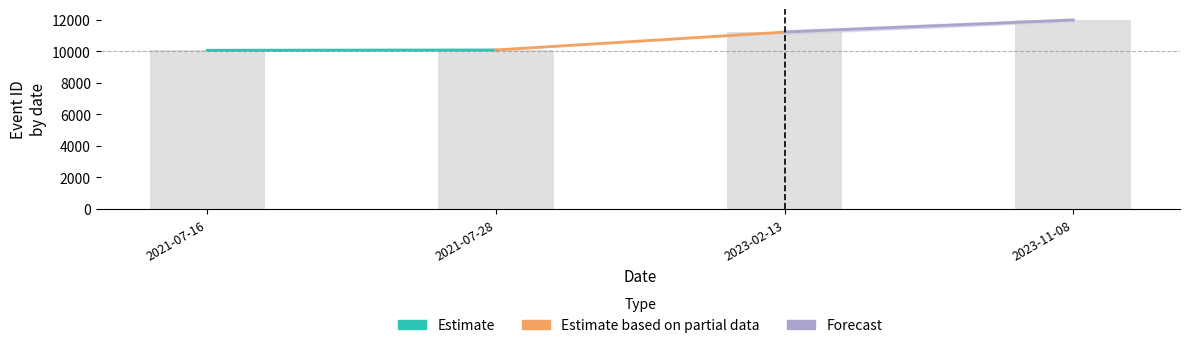

What is the smallest value displayed?

10072